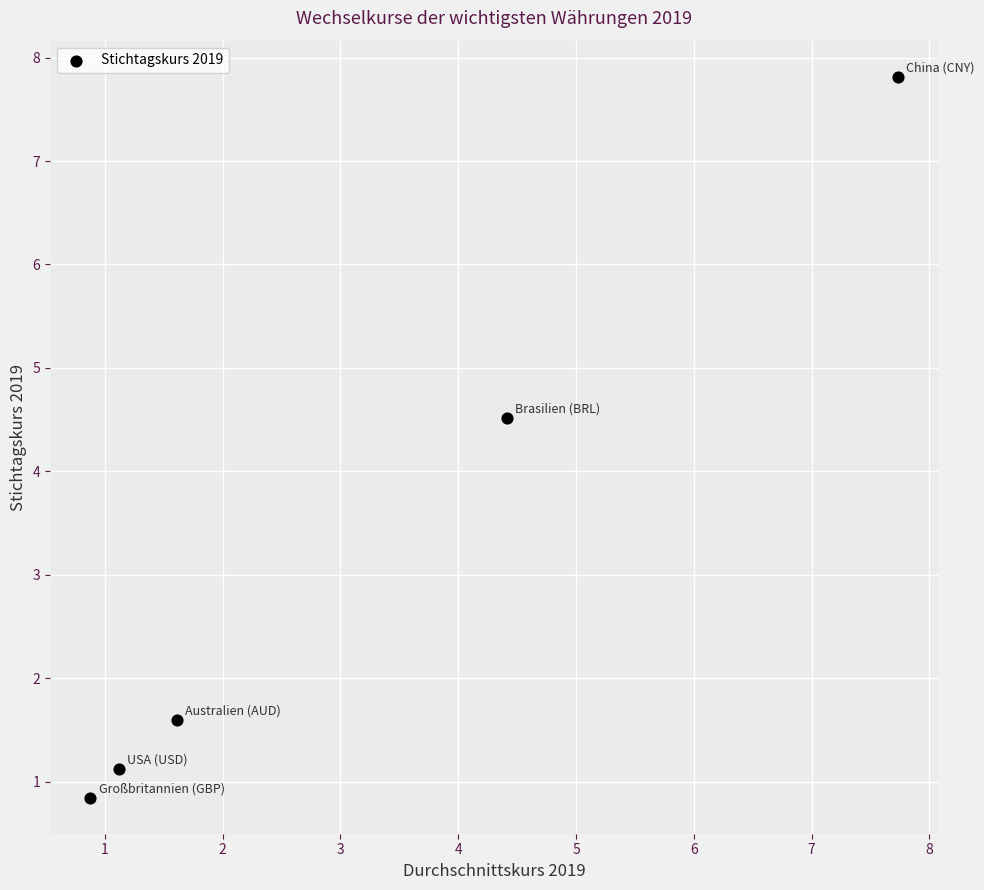

What Y value in the scatter plot is closest to 4?

4.5